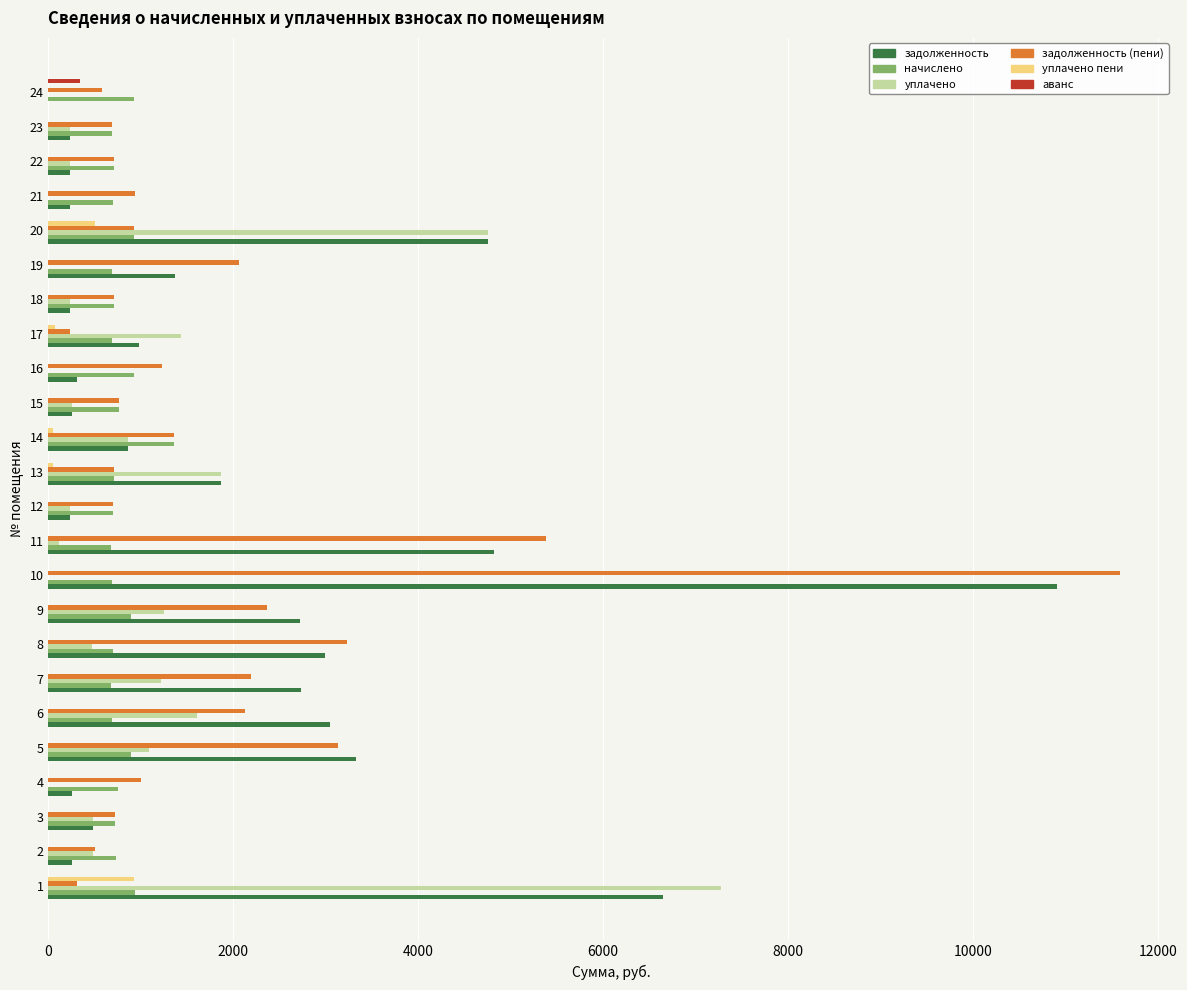

Which series has the largest total across all categories?

задолженность